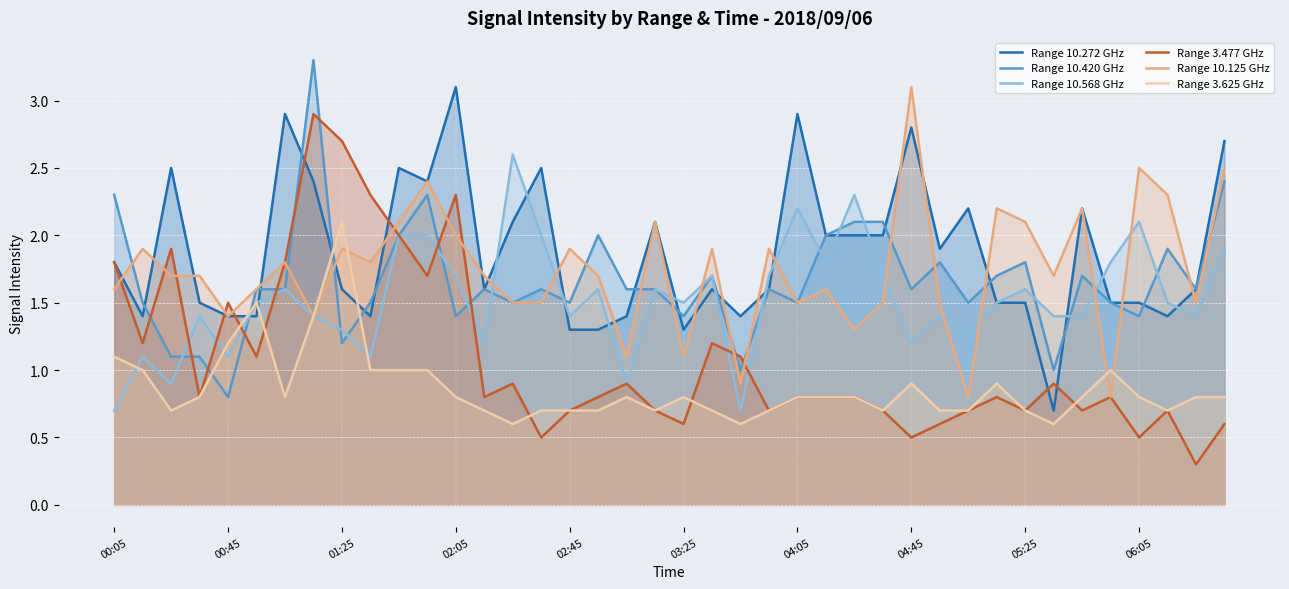

What is the total value across all series at 26?

9.3